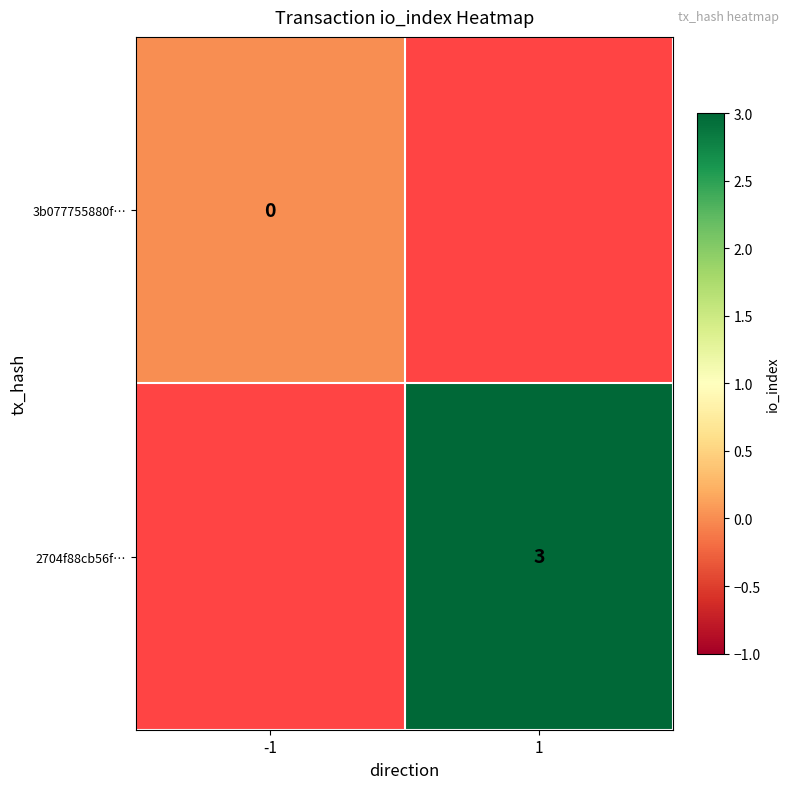

Which category has the lowest value across all series?

-1